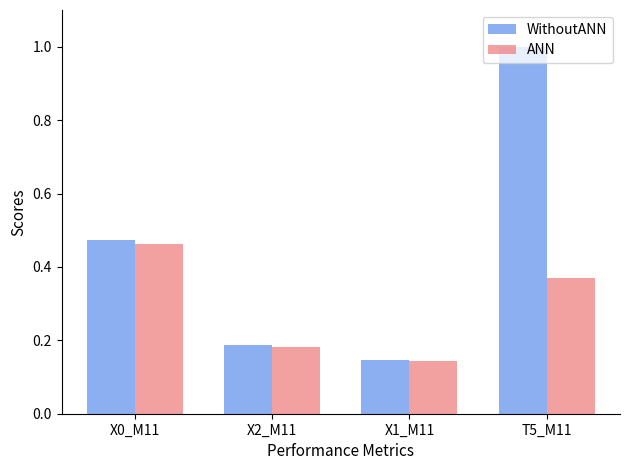

How many groups of bars are there?

4